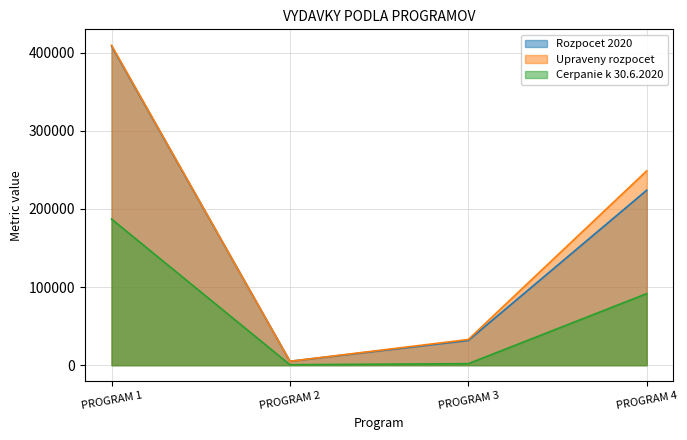

At which category does Cerpanie k 30.6.2020 reach its first local peak?

PROGRAM 4